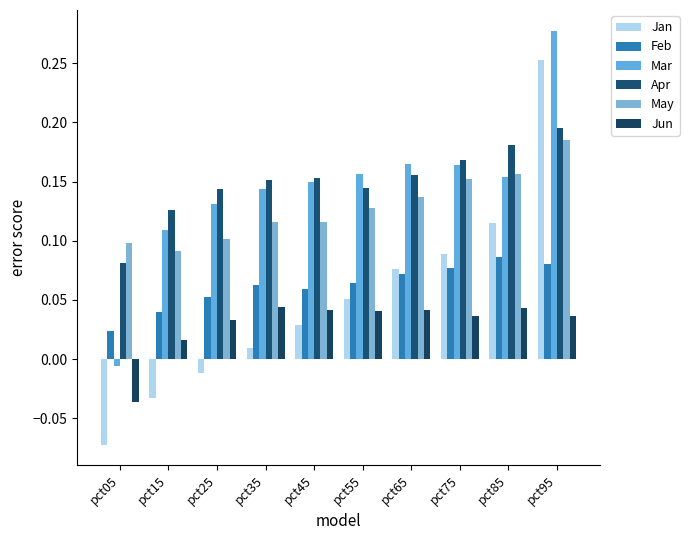

What is the difference between the highest and lowest values at pct95?

0.2